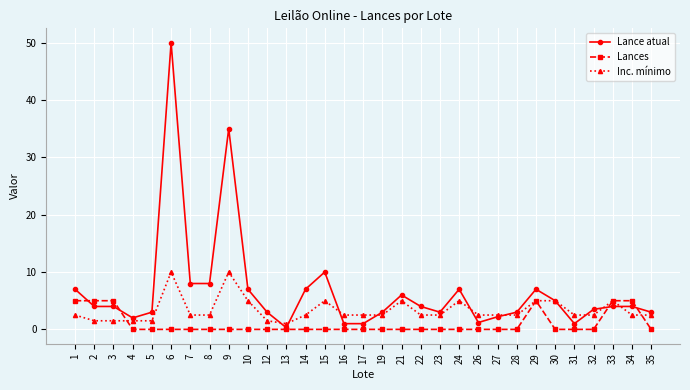

How many lines are shown in the chart?

3